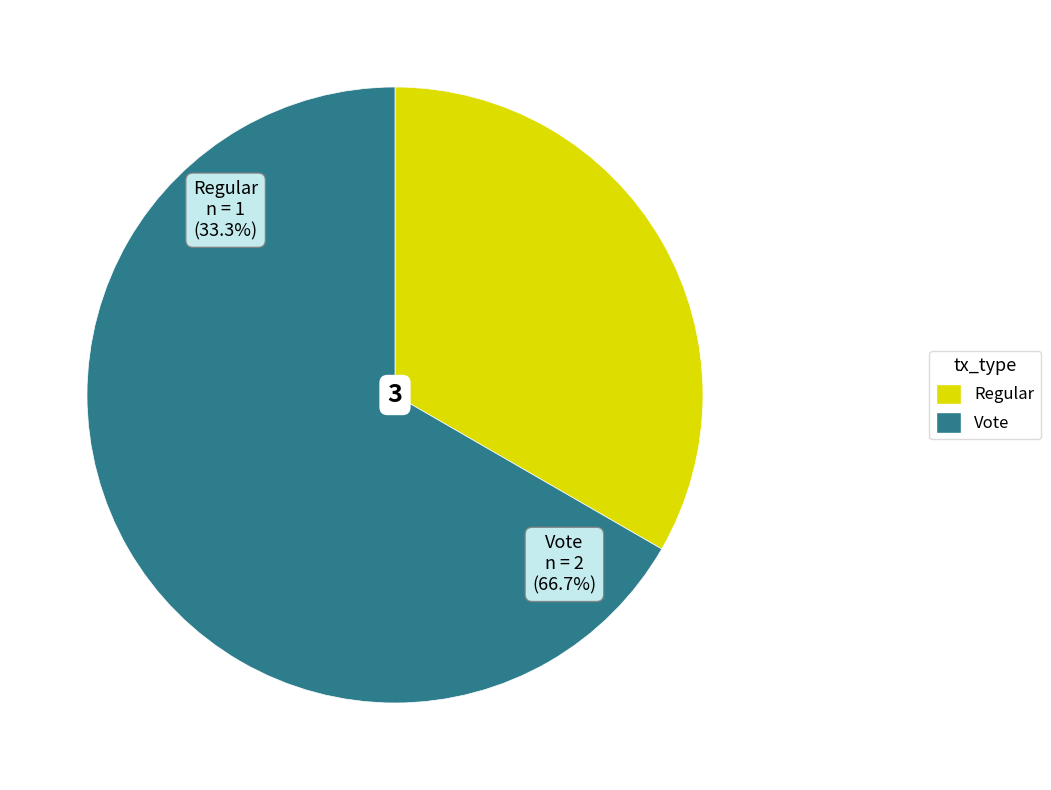

Count the number of slices in the pie.

2